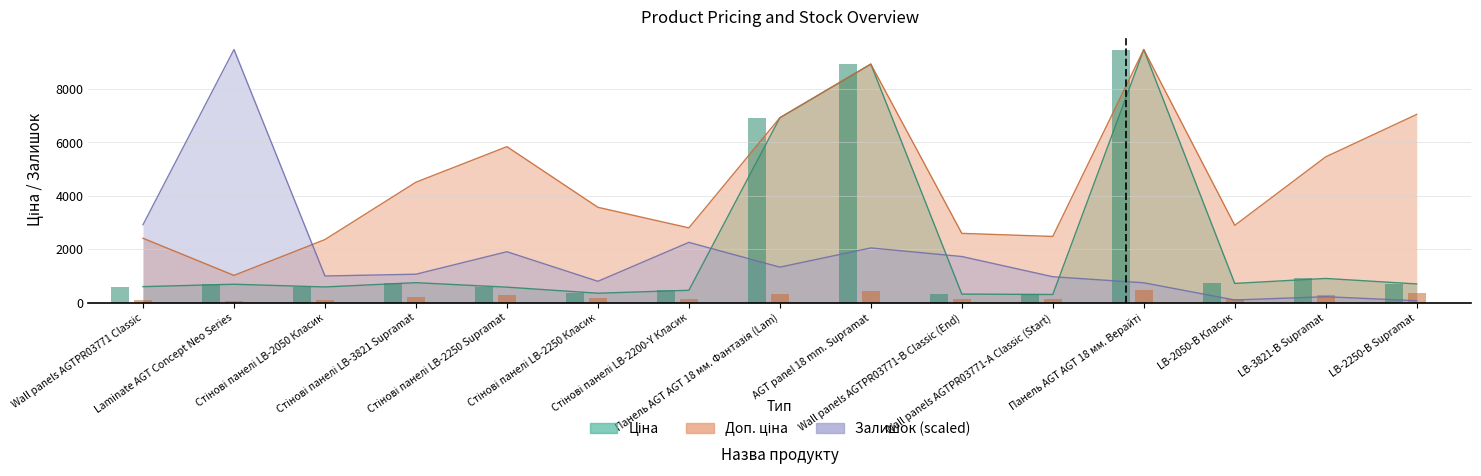

Reading right to left, what are all the values shown in this chart?

Ціна: 705.1	910.4	724.5	9480.1	310.3	324.8	8934.1	6925.7	467.3	357.4	584.4	752.2	591.6	693.7	603.7
Доп. ціна: 7051.3	5462.3	2897.8	9480.1	2482.4	2598.3	8934.1	6925.7	2803.6	3573.9	5843.9	4513.3	2366.5	1024.6	2414.8
Залишок: 75.7	227.1	104.1	747.4	974.5	1731.4	2053.1	1334.0	2261.2	804.2	1911.2	1069.1	1002.9	9480.1	2923.5